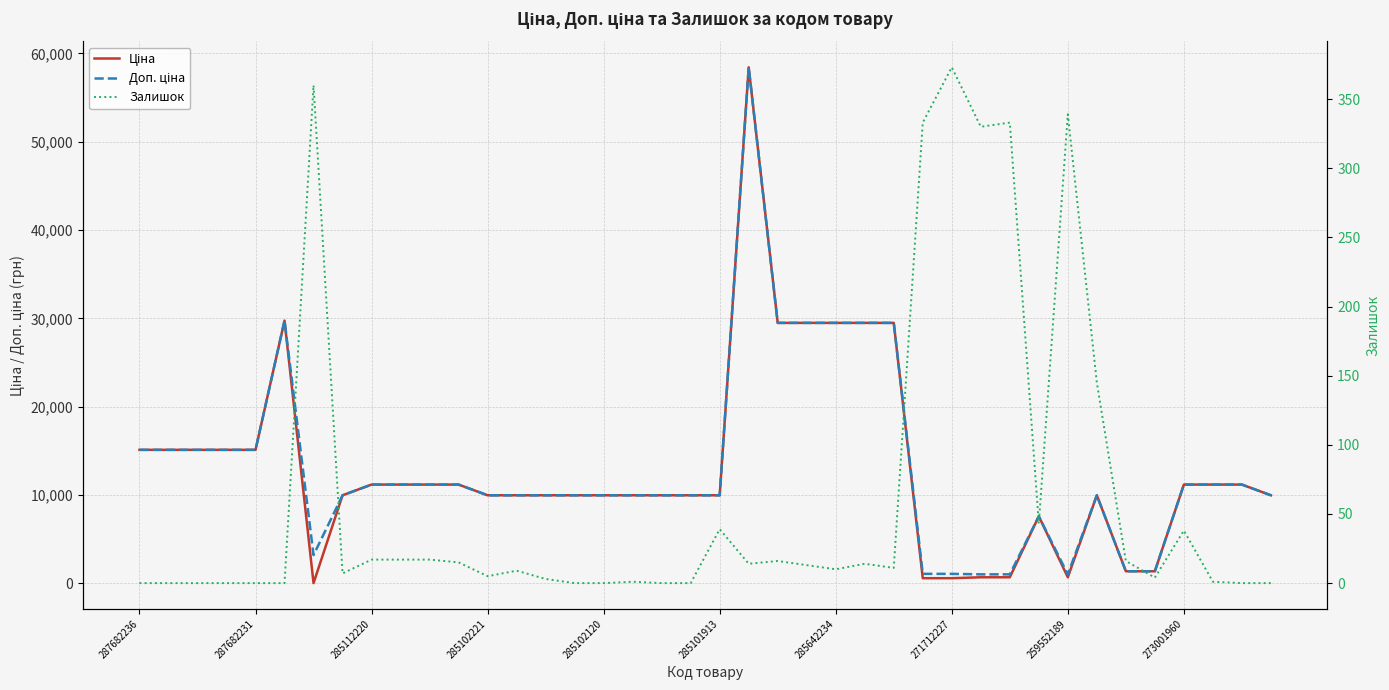

What is the label of the 39th point from the right?

287682231